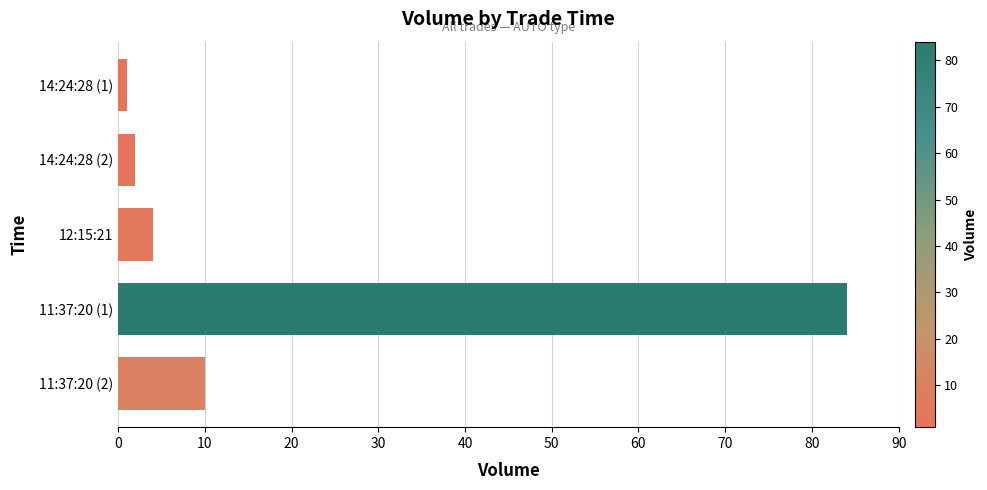

Reading top to bottom, extract all data points from this chart.

1	2	4	84	10